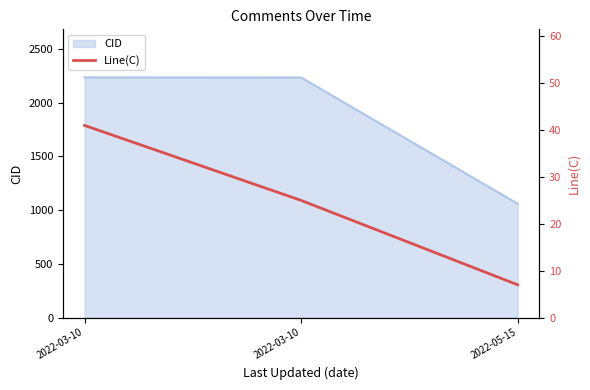

How many values are below 25?

1